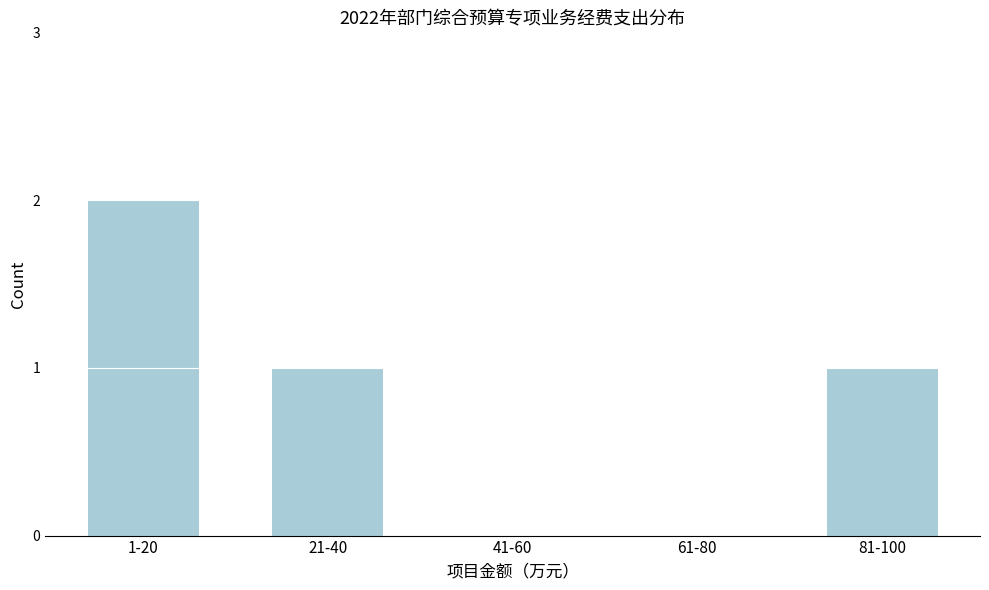

Reading left to right, list all the values displayed in this chart.

1-20=2	21-40=1	41-60=0	61-80=0	81-100=1